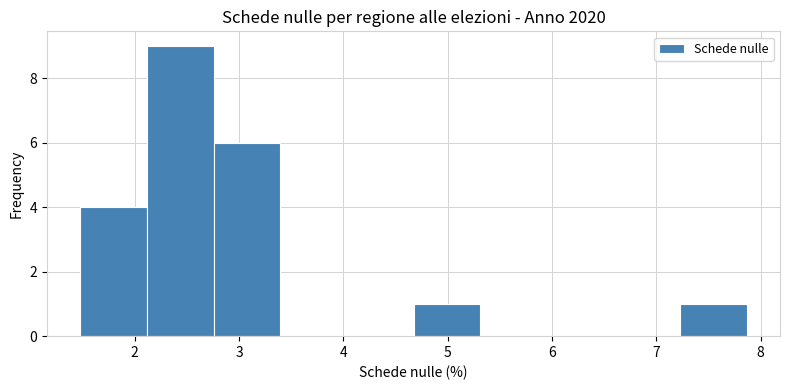

Reading left to right, transcribe this chart: for each bar, give the range it covers on the x-axis and its height. Neither the bar edges nor the heights are printed on the chart, so give them approximately, as read against the axes.

1.5 to 2.1: 4
2.1 to 2.8: 9
2.8 to 3.4: 6
3.4 to 4.0: 0
4.0 to 4.7: 0
4.7 to 5.3: 1
5.3 to 5.9: 0
5.9 to 6.6: 0
6.6 to 7.2: 0
7.2 to 7.9: 1